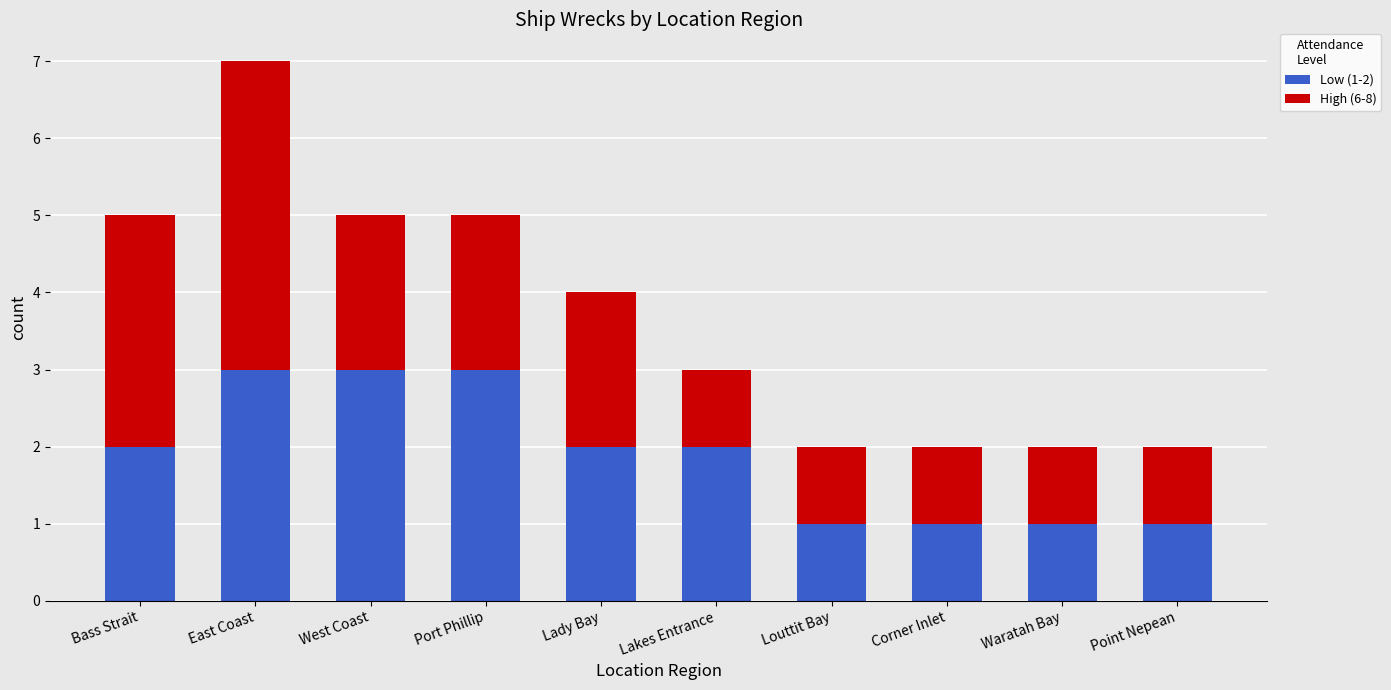

Is it true that Low (1-2) equals 1 at Lady Bay?

False